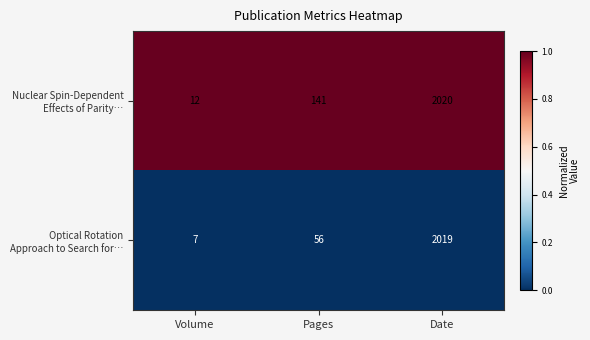

Which category has the lowest value across all series?

Volume